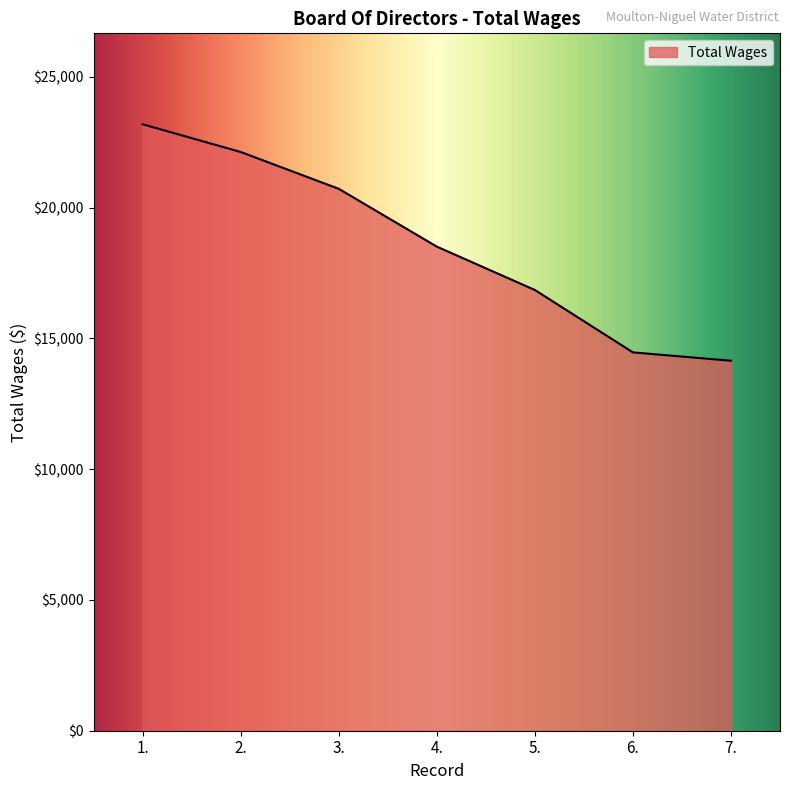

What is the sum of the values at 7. and 5.?

30997